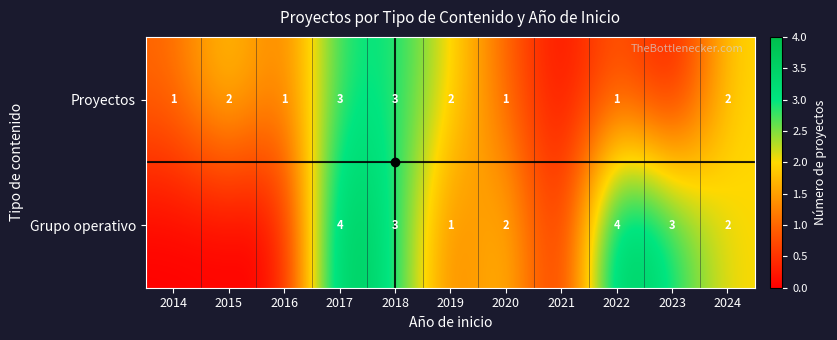

True or false: Proyectos has a value of 1 at 2014.

True